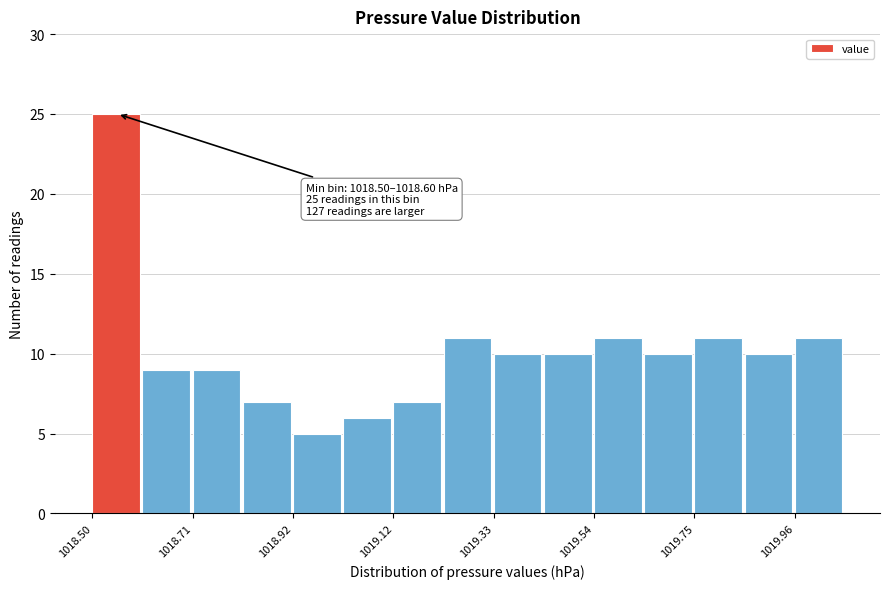

Around what value on the x-axis is the tallest bar? Give the approximate position of its centre, as read against the axis.

1018.55